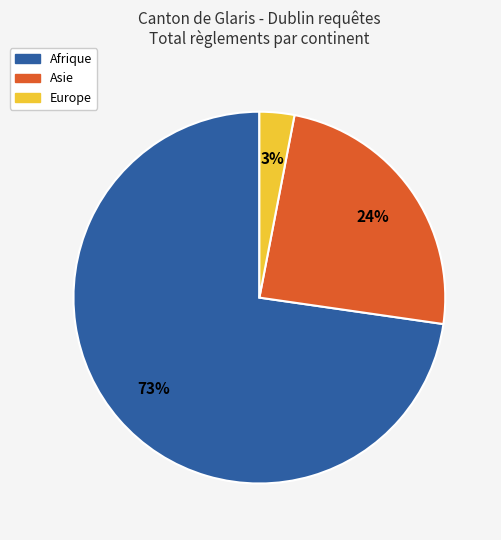

What percentage is the Afrique slice, to the nearest percent?

73%